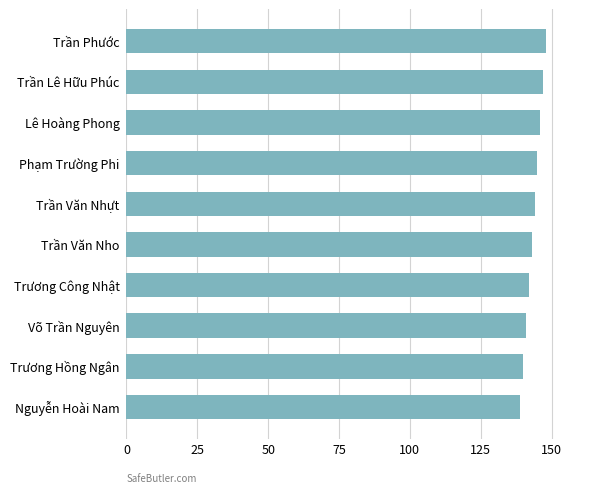

Approximately how many times larger is the value at Nguyễn Hoài Nam compared to Võ Trần Nguyên?

1.0